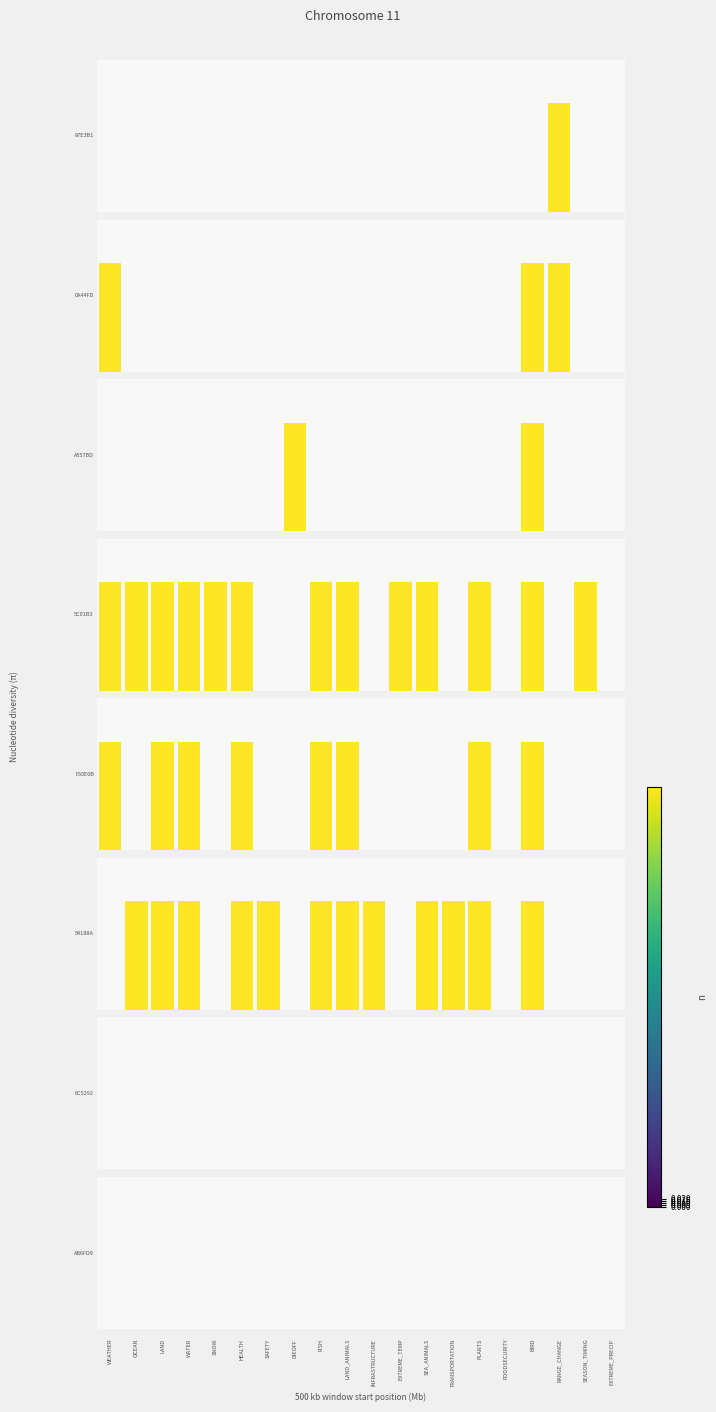

The value of 0A44FDEF at FOODSECURITY is 0. True or false?

True